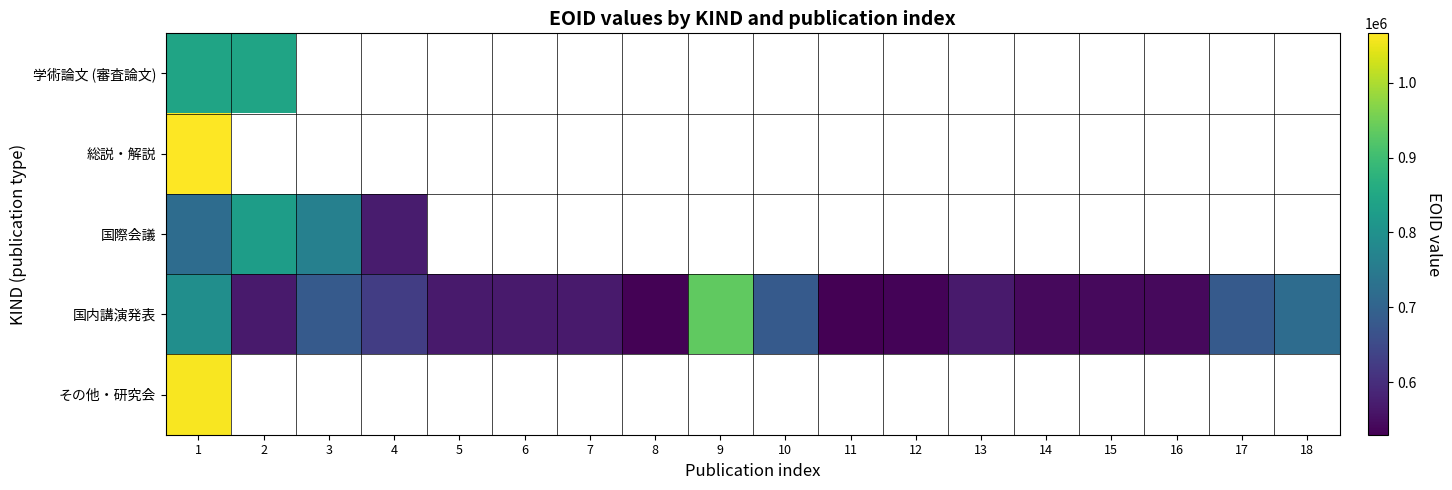

Rank the series by their maximum value, from highest to lowest.

総説・解説, その他・研究会, 国内講演発表, 学術論文 (審査論文), 国際会議